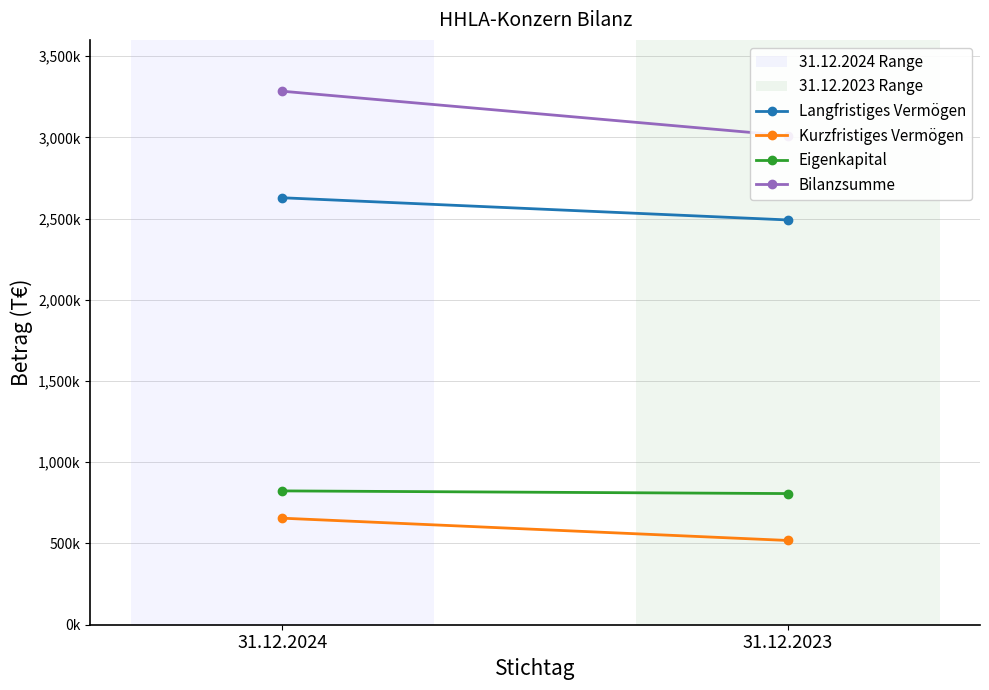

What is the total value across all series at 31.12.2023?

6827646